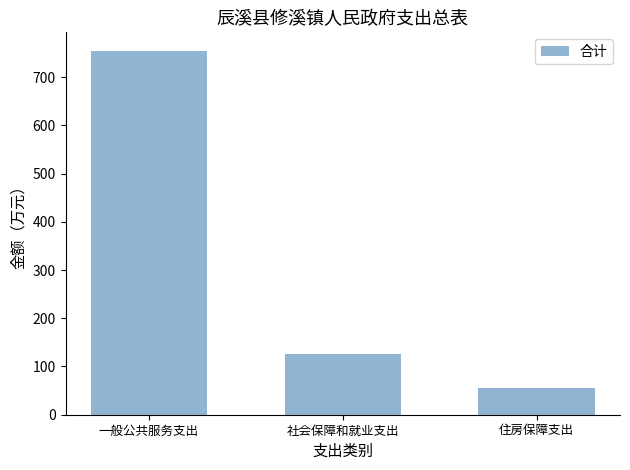

List the labels in order of value, largest first.

一般公共服务支出, 社会保障和就业支出, 住房保障支出